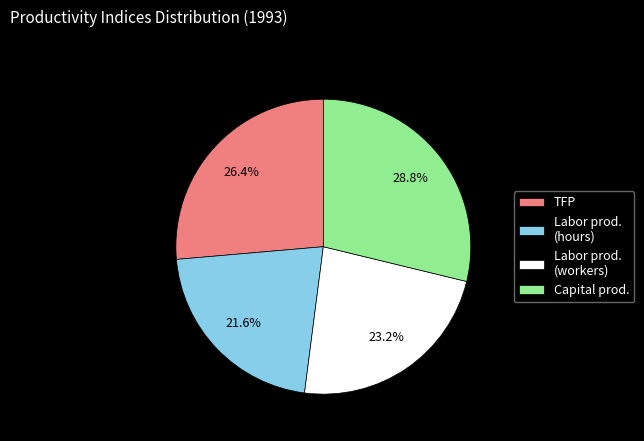

How much of the chart is everything except TFP?

73.6%